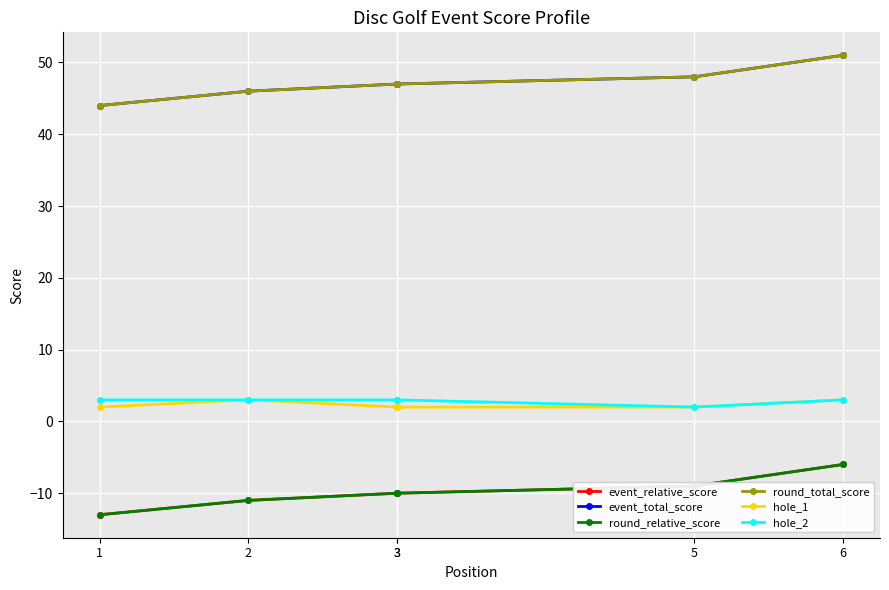

The value of hole_1 at 2 is 2. True or false?

False